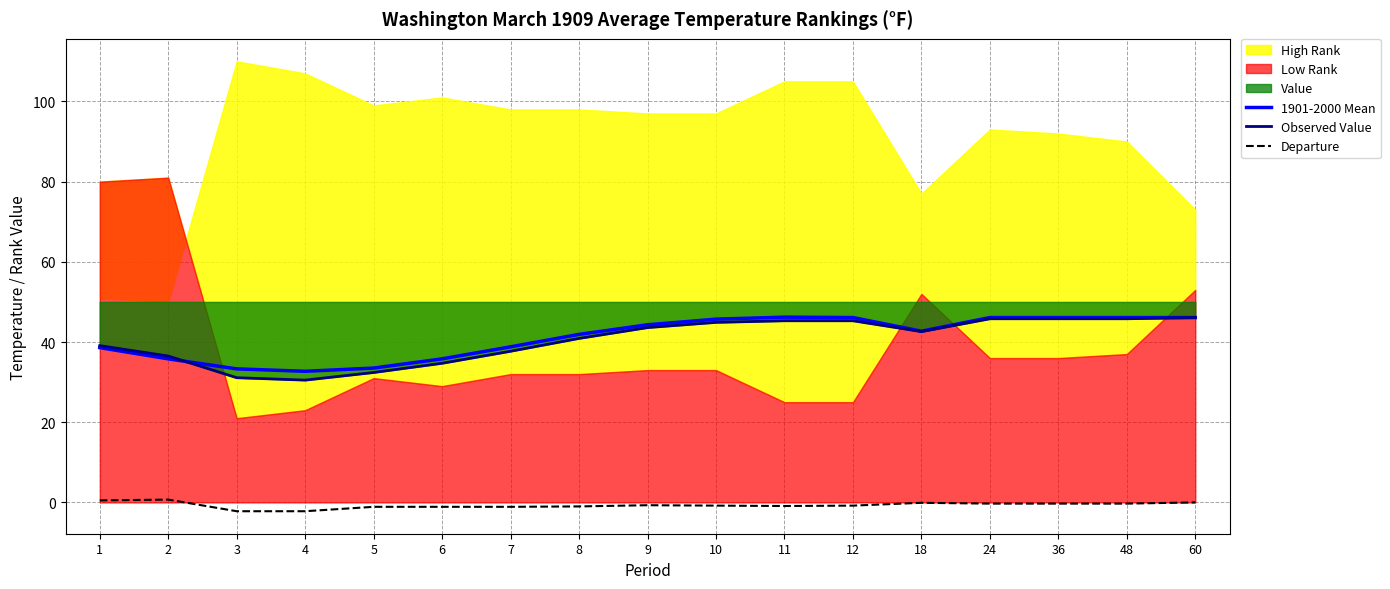

Does the chart have visible grid lines?

Yes